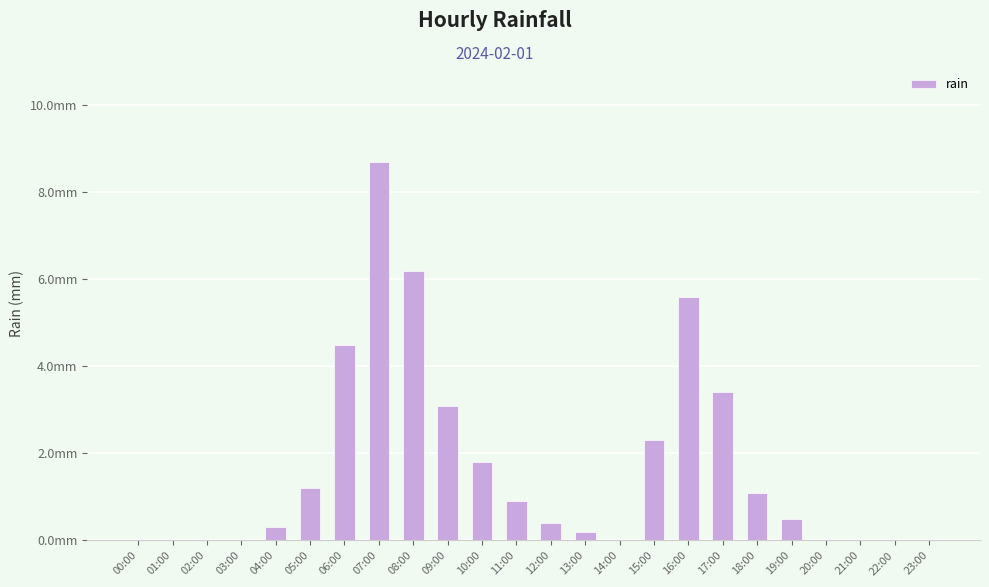

What is the sum of the values at 18:00 and 20:00?

1.1